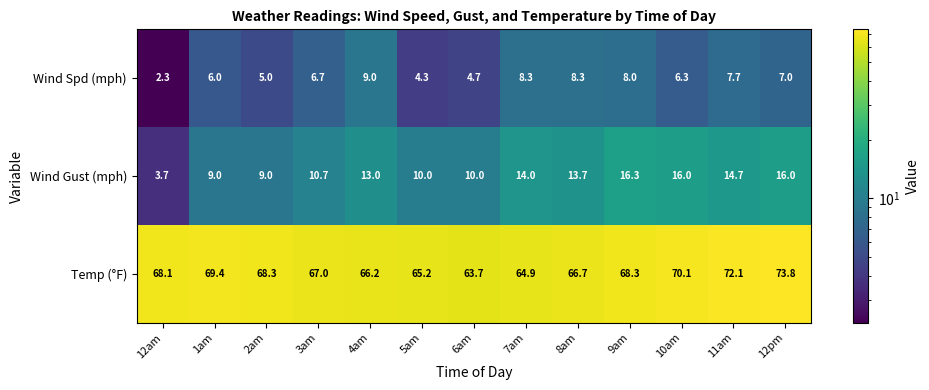

What is the greatest value displayed?

73.8